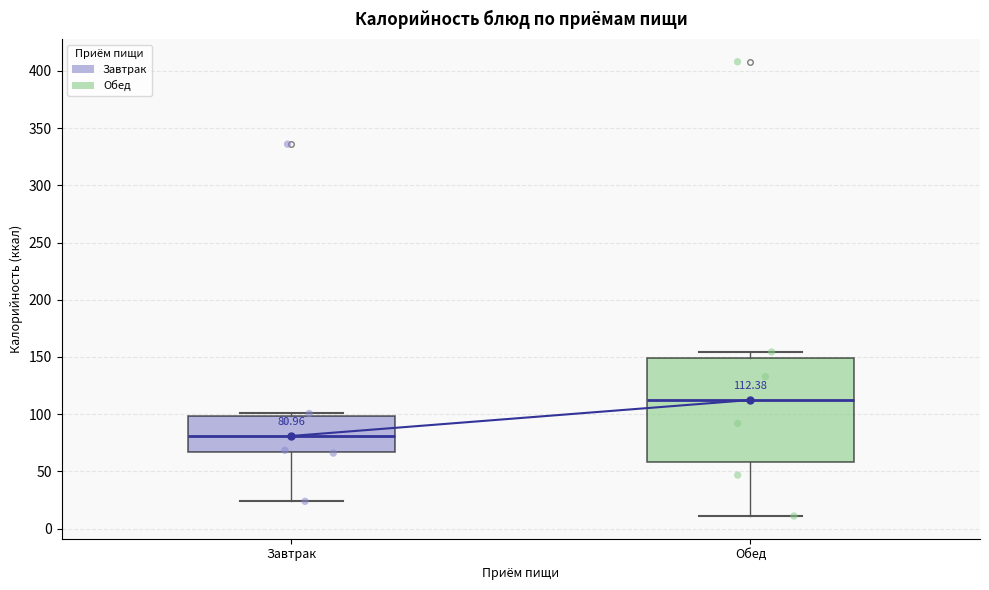

Which box has the highest median line?

Обед